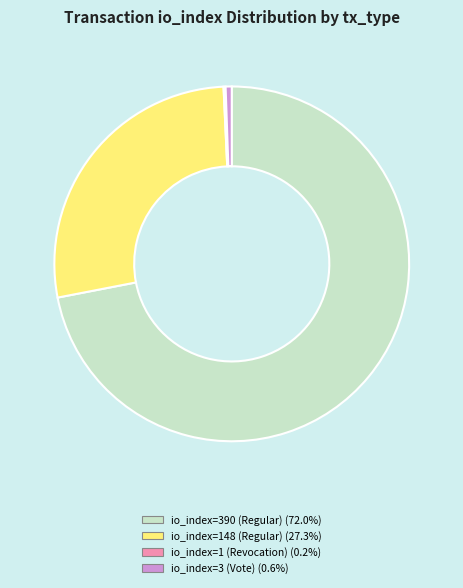

Is the sum of io_index=390 (Regular) and io_index=3 (Vote) greater than half?

Yes